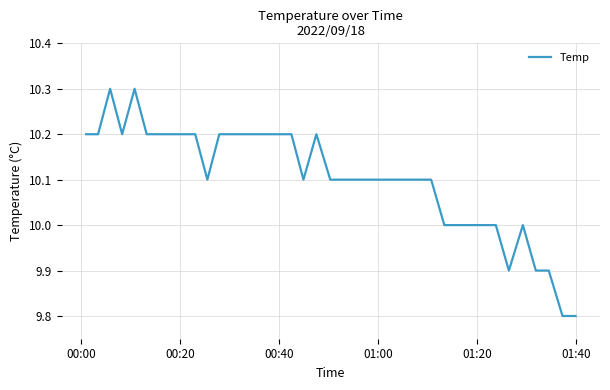

What is the difference between the maximum and minimum values?

0.5